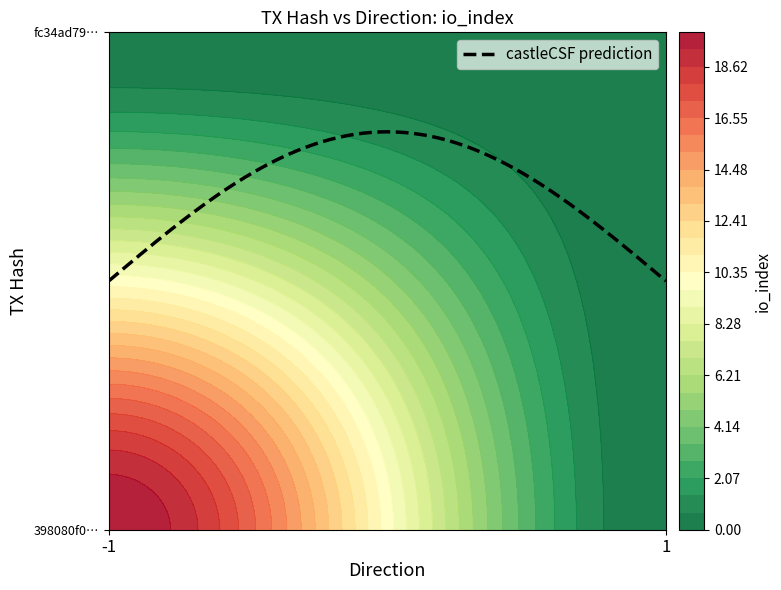

At how many categories does at least one series exceed 11?

1